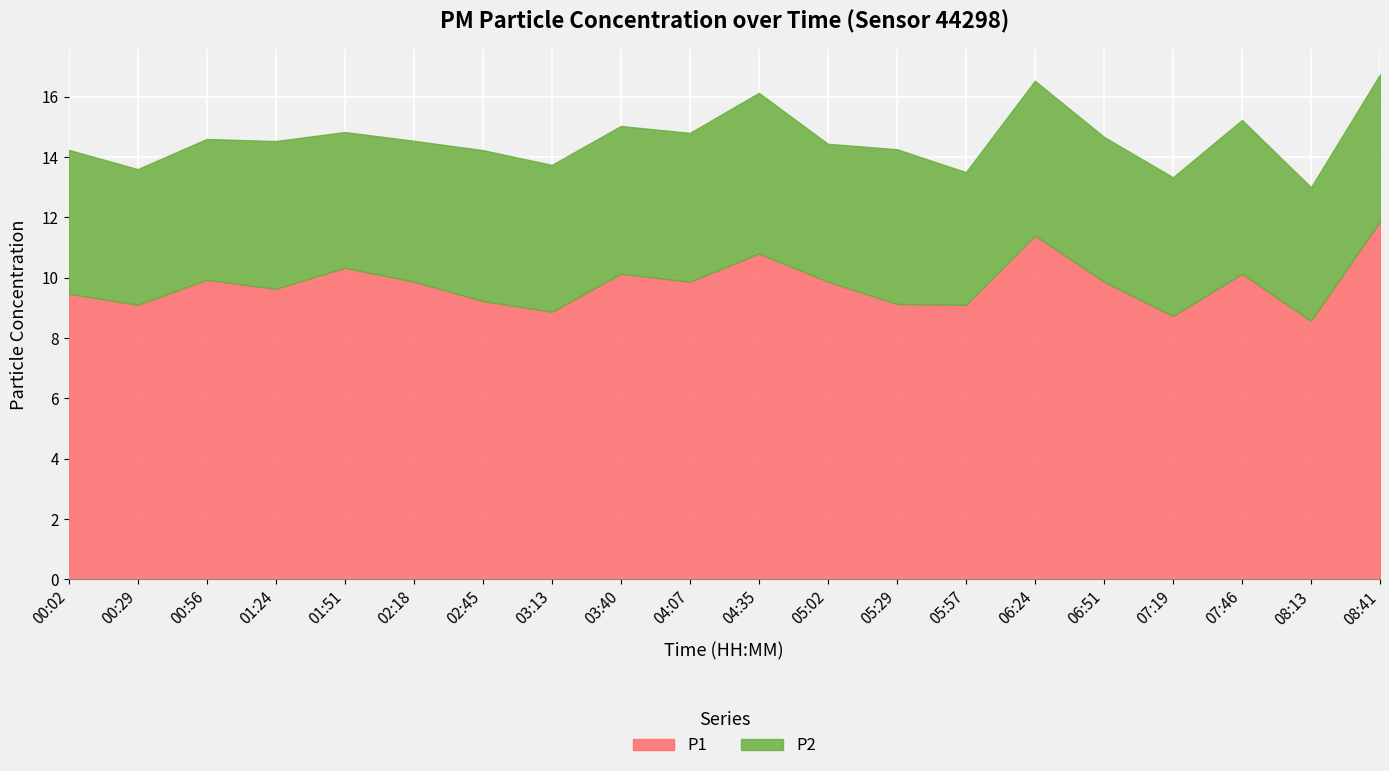

Which series changed the most between 03:13 and 07:46?

P1